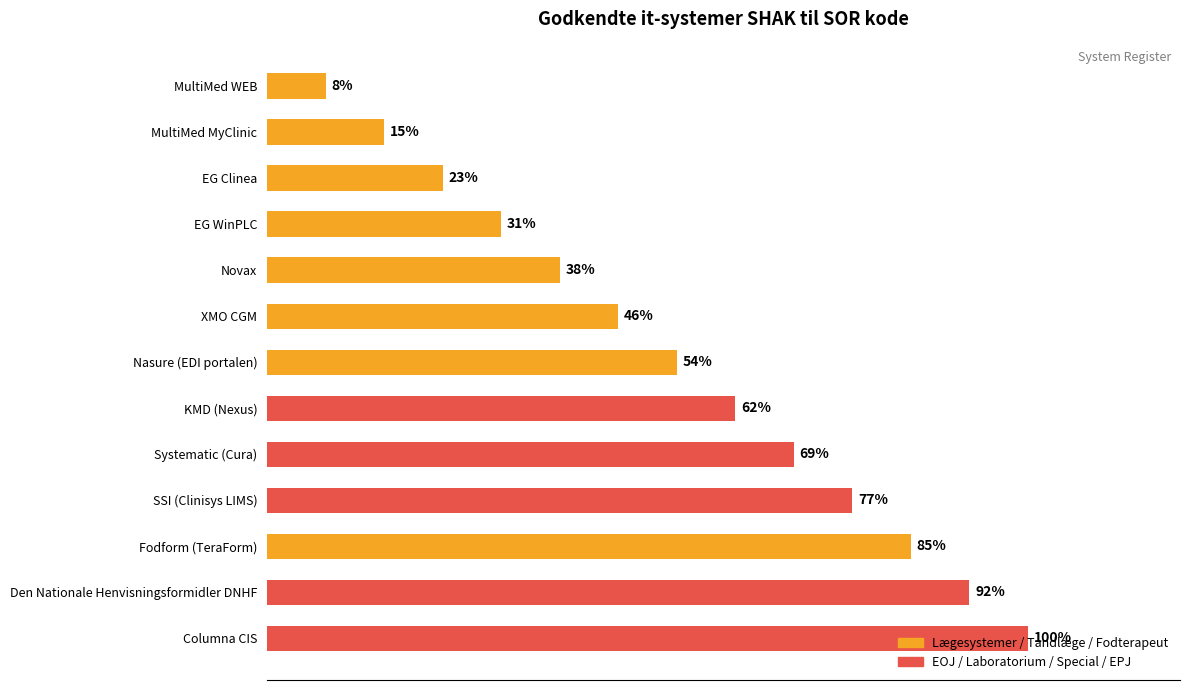

Are the bars horizontal?

Yes